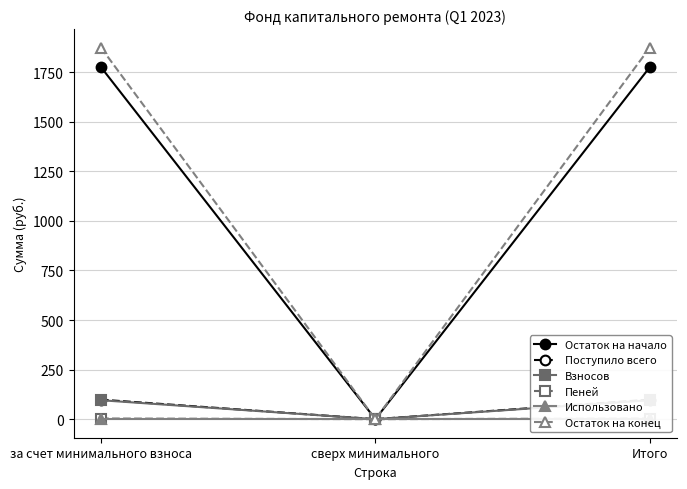

Reading left to right, extract all data points from this chart.

Остаток на начало: за счет минимального взноса=1775.4	сверх минимального=0.0	Итого=1775.4
Поступило всего: за счет минимального взноса=98.4	сверх минимального=0.0	Итого=98.4
Взносов: за счет минимального взноса=95.4	сверх минимального=0.0	Итого=95.4
Пеней: за счет минимального взноса=3.0	сверх минимального=0.0	Итого=3.0
Использовано: за счет минимального взноса=0.0	сверх минимального=0.0	Итого=0.0
Остаток на конец: за счет минимального взноса=1873.9	сверх минимального=0.0	Итого=1873.9